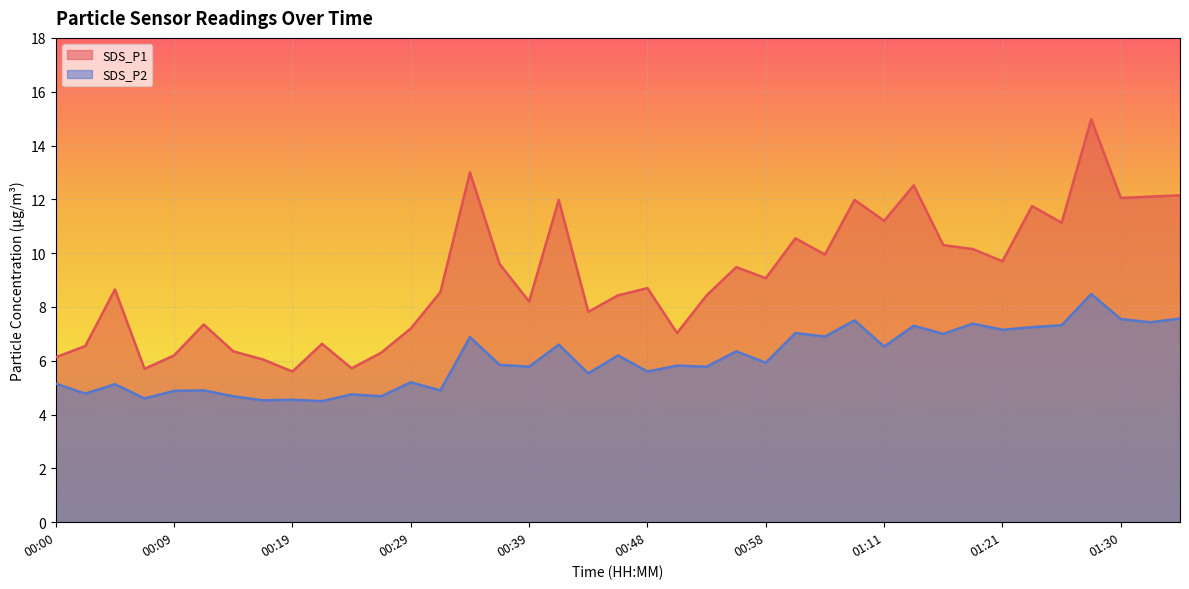

How many interior local valleys does the SDS_P1 series have?

12